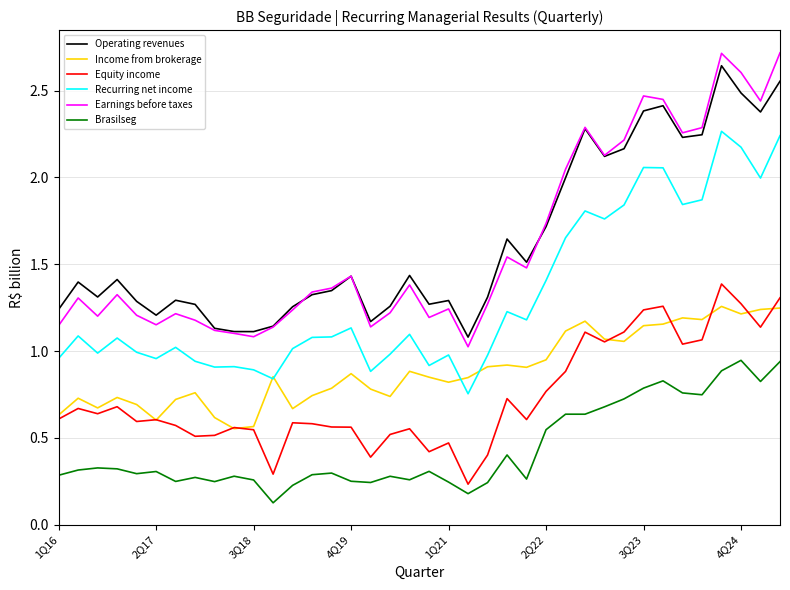

True or false: Brasilseg and Operating revenues cross at least once.

False